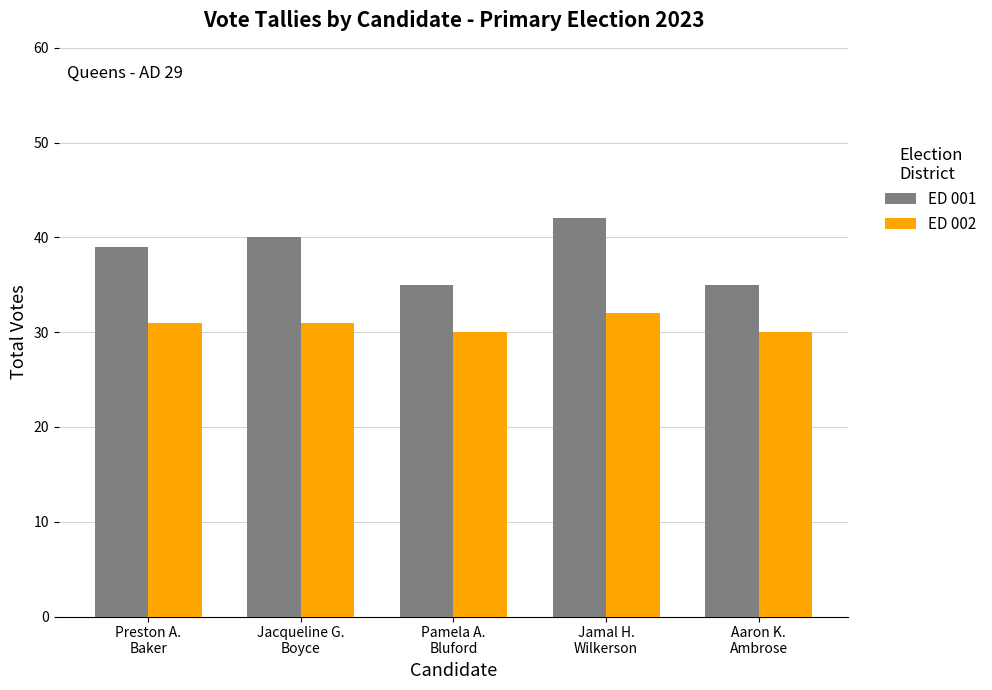

The value of ED 002 at Pamela A.
Bluford is 54. True or false?

False